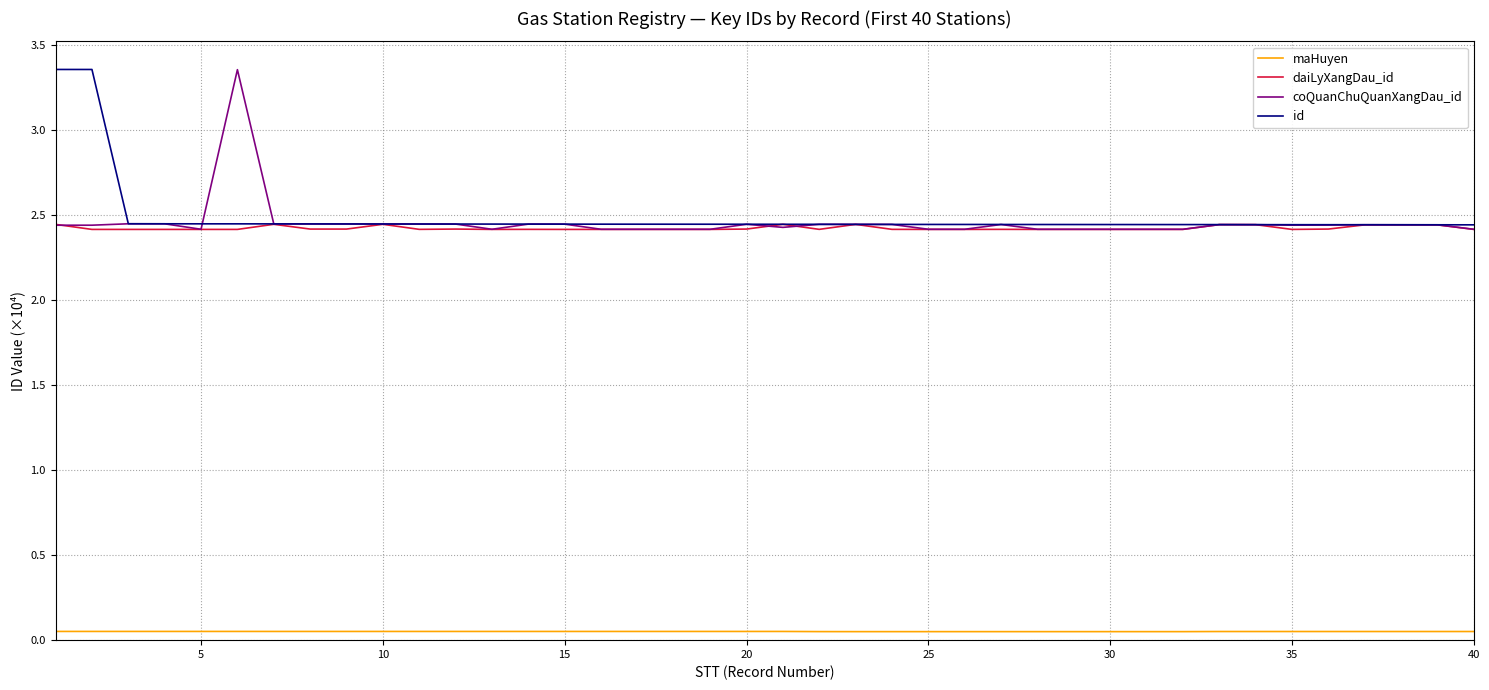

True or false: daiLyXangDau_id and maHuyen cross at least once.

False